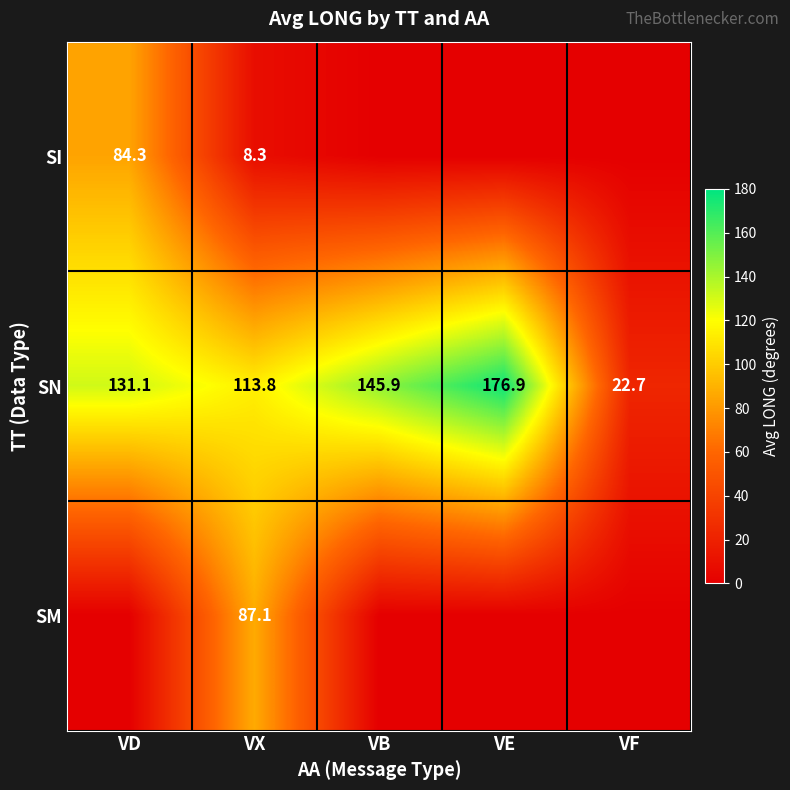

Rank the series at VX from lowest to highest value.

SI, SM, SN